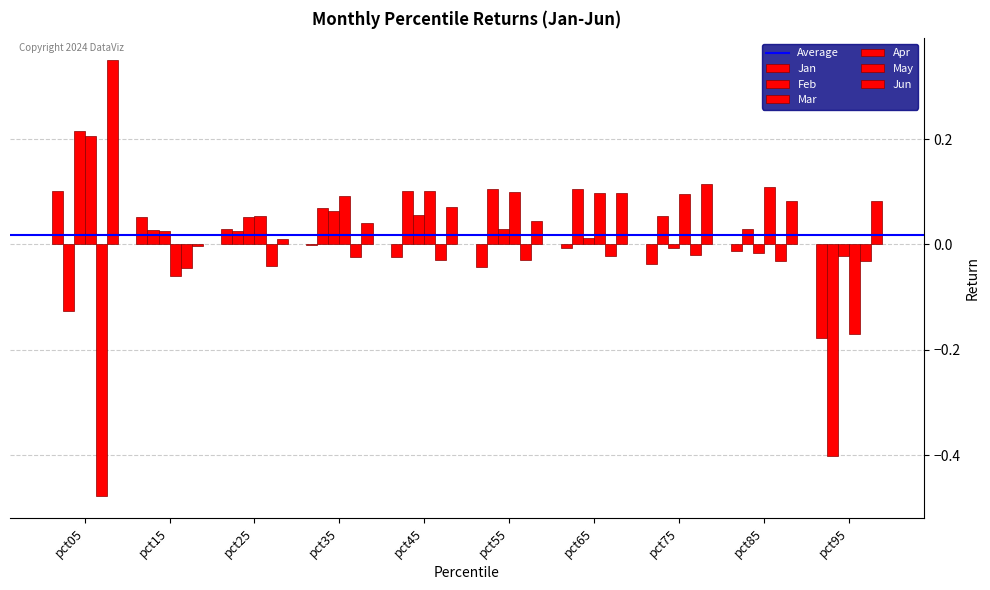

Between pct05 and pct25, which series saw the biggest shift?

May